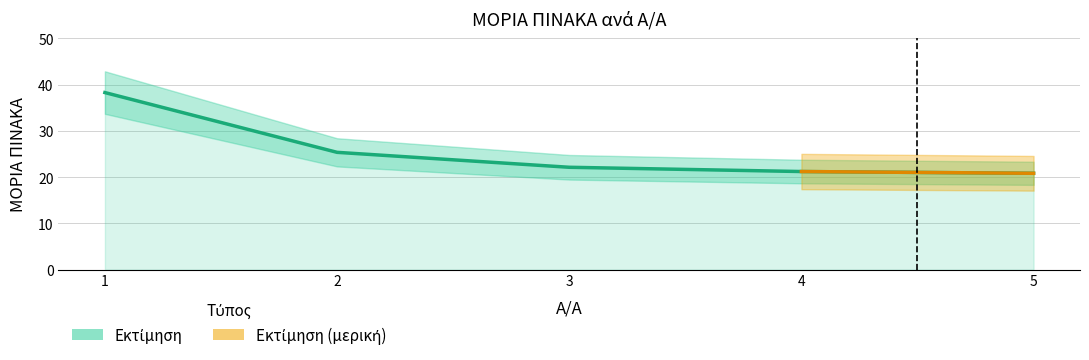

What is the smallest value displayed?

20.9